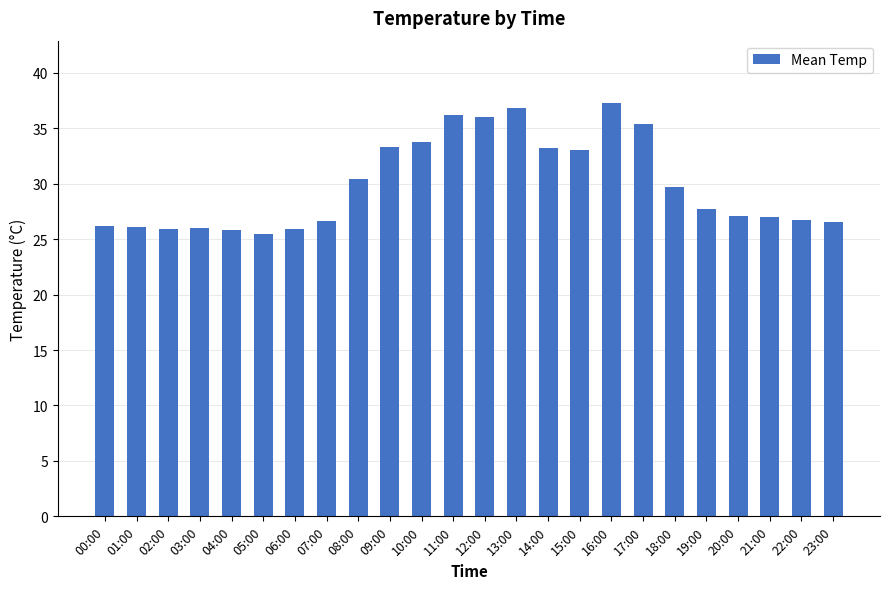

At which label does the data first exceed 27?

08:00